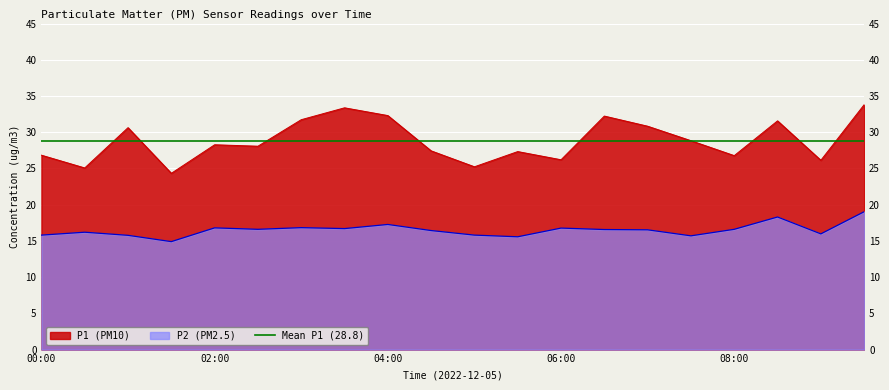

In P2, how many points are lower than both neighbors (excluding endpoints)?

6